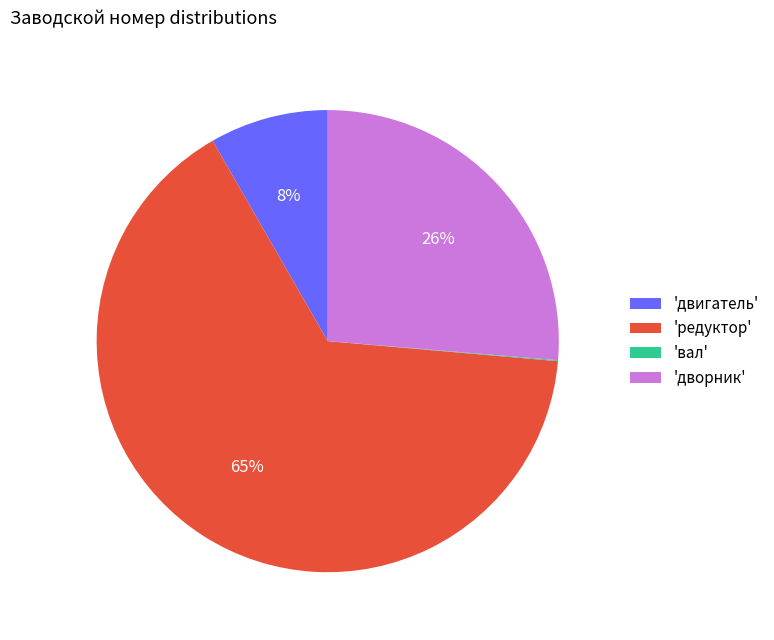

Approximately how many times larger is the value at 'дворник' compared to 'редуктор'?

0.4